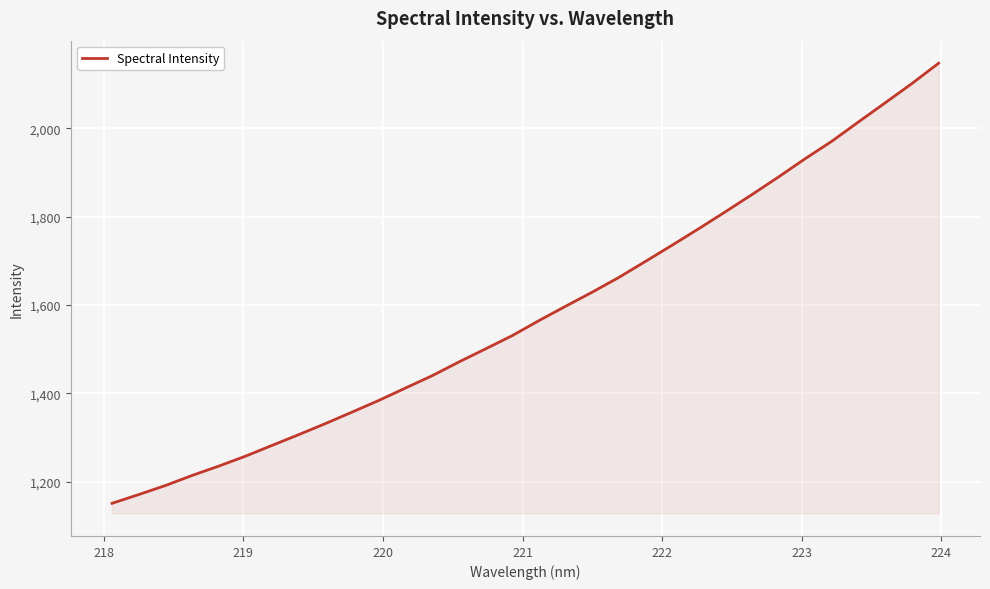

What is the minimum value shown in the chart?

1150.9